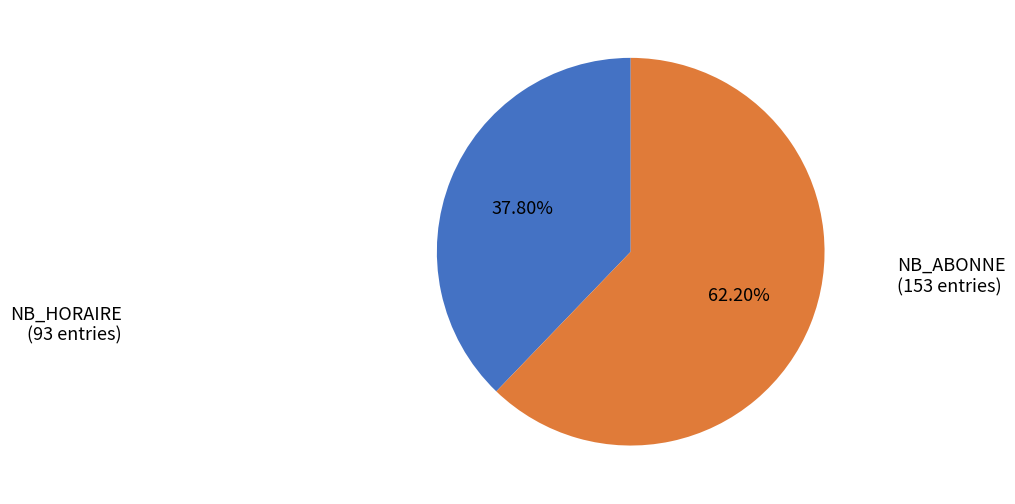

Is NB_HORAIRE the majority of the pie?

No